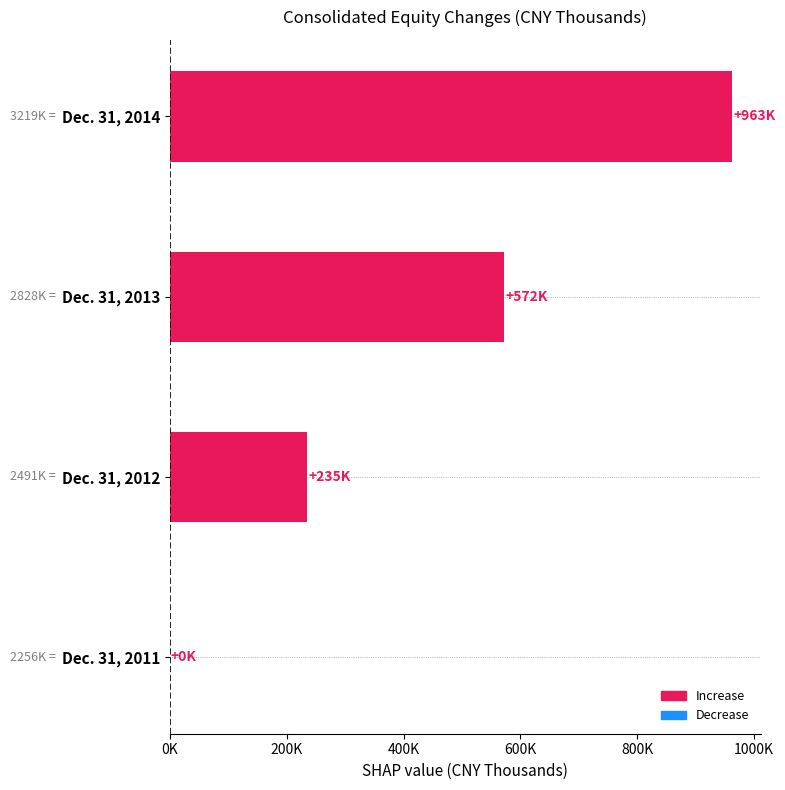

Rank the categories by value from highest to lowest.

Dec. 31, 2014, Dec. 31, 2013, Dec. 31, 2012, Dec. 31, 2011